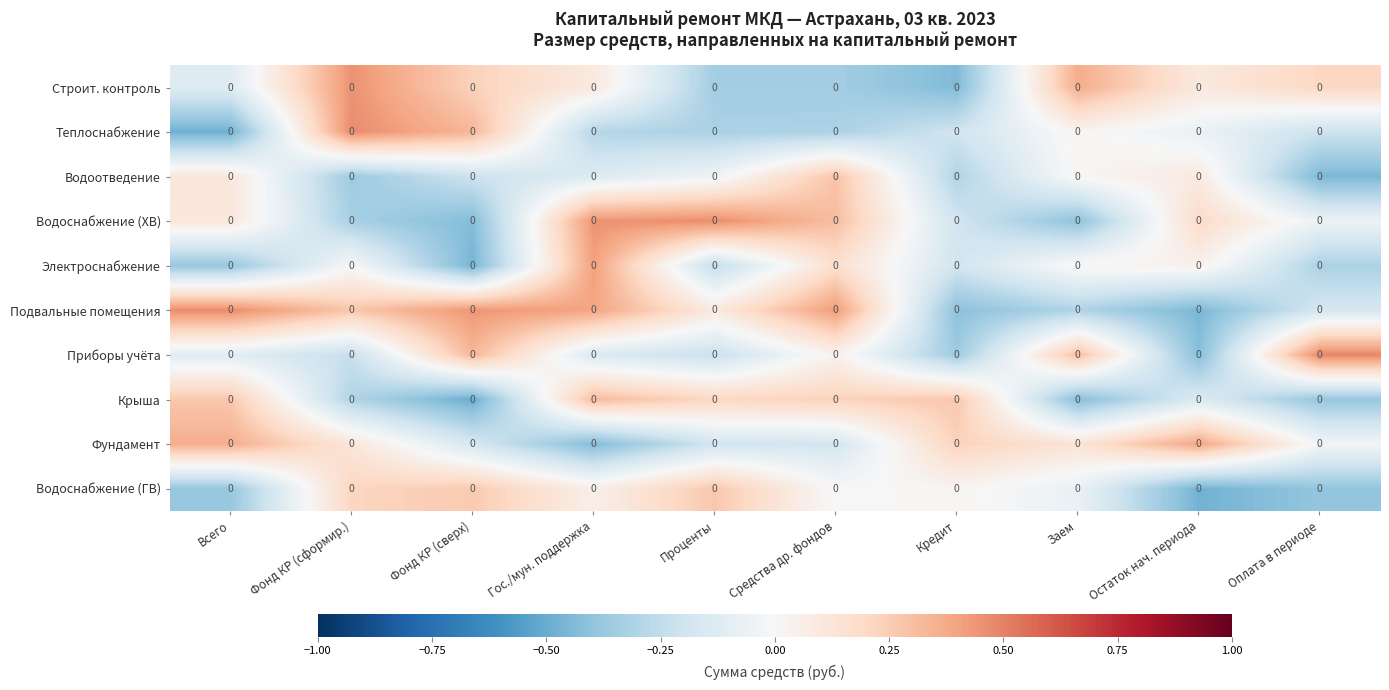

Between Фонд КР (сверх) and Проценты, which series saw the biggest shift?

Водоснабжение (ХВ)